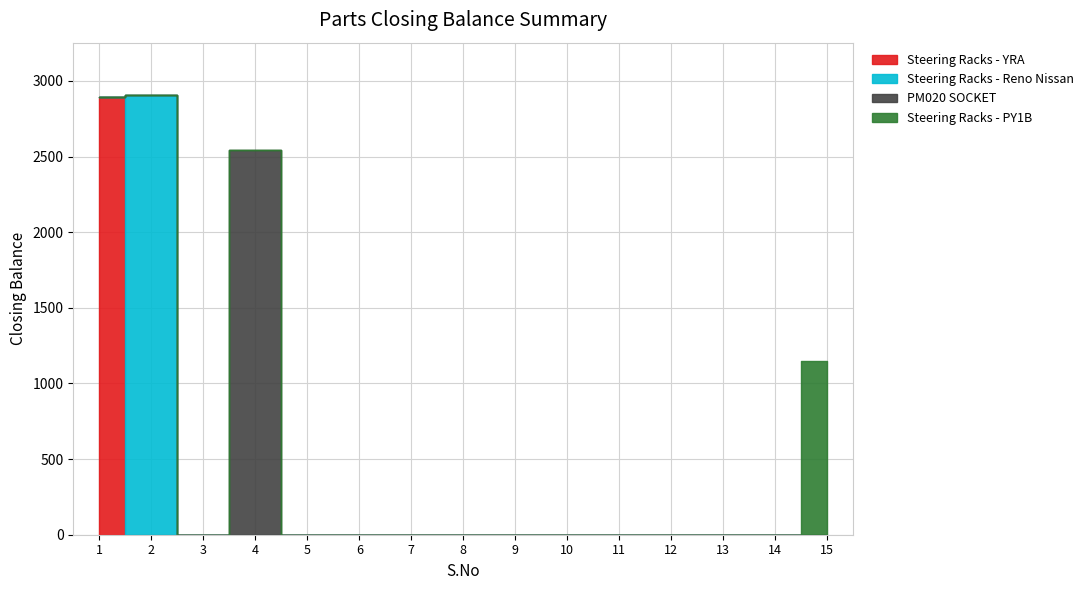

Which series changed the most between 3 and 13?

Steering Racks - YRA